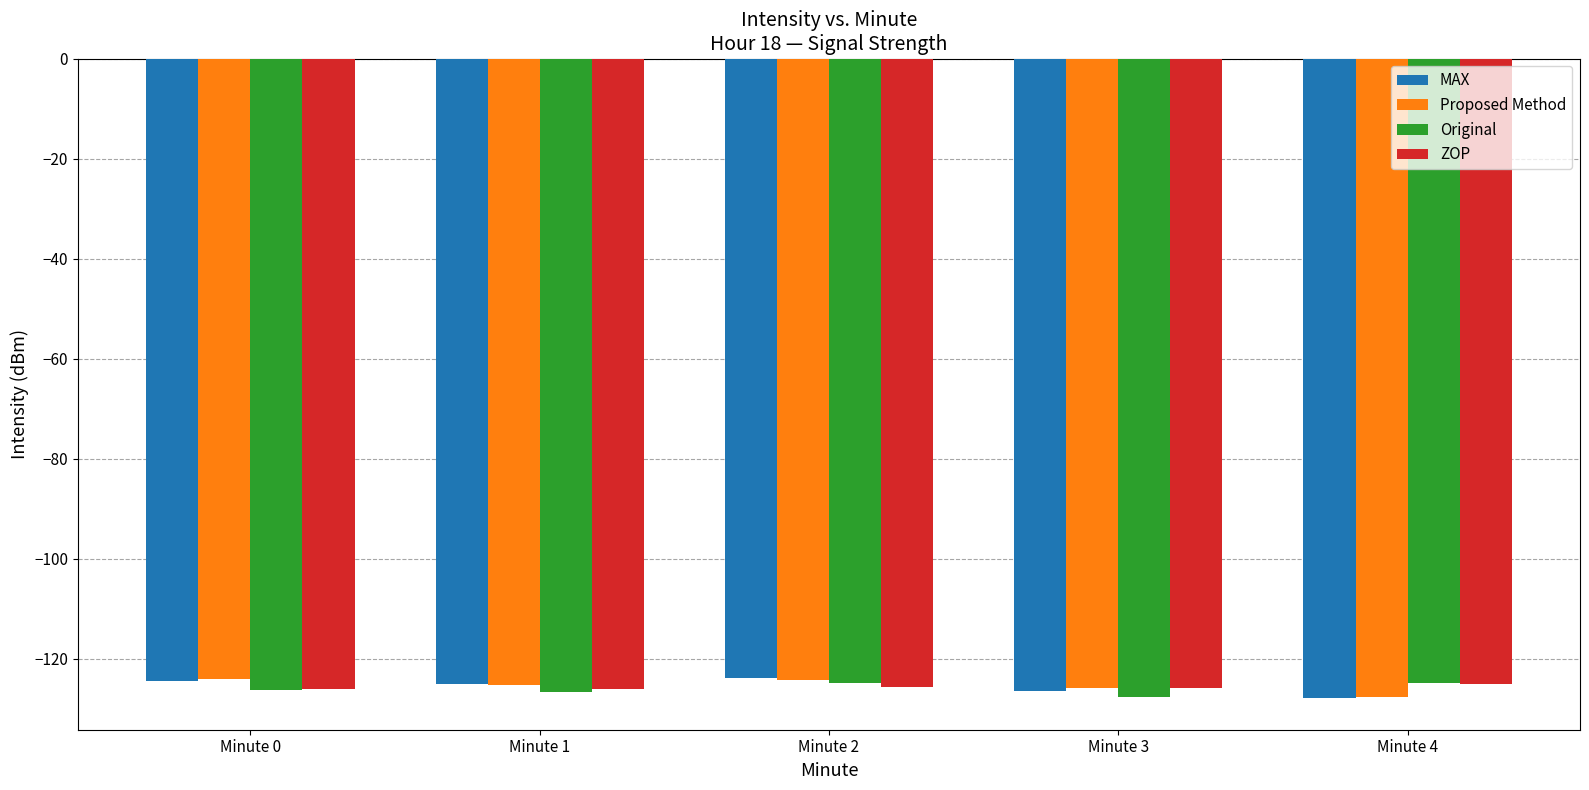

The value of Original at Minute 1 is -188.6. True or false?

False